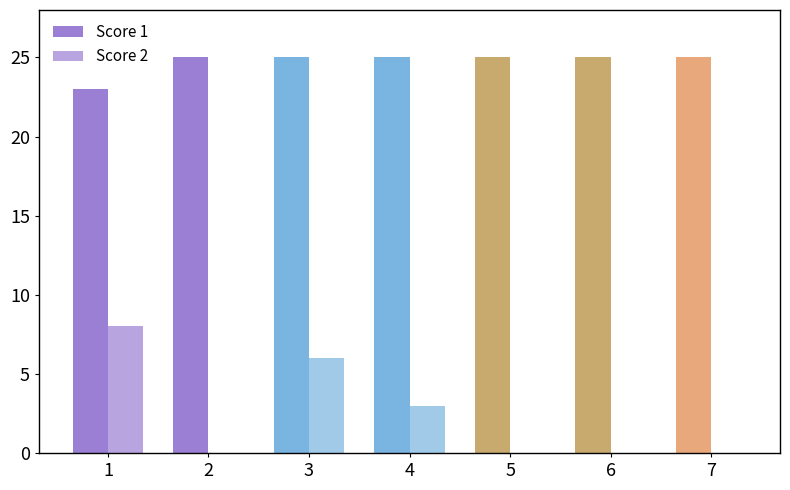

Which series has the largest total across all categories?

Score 1